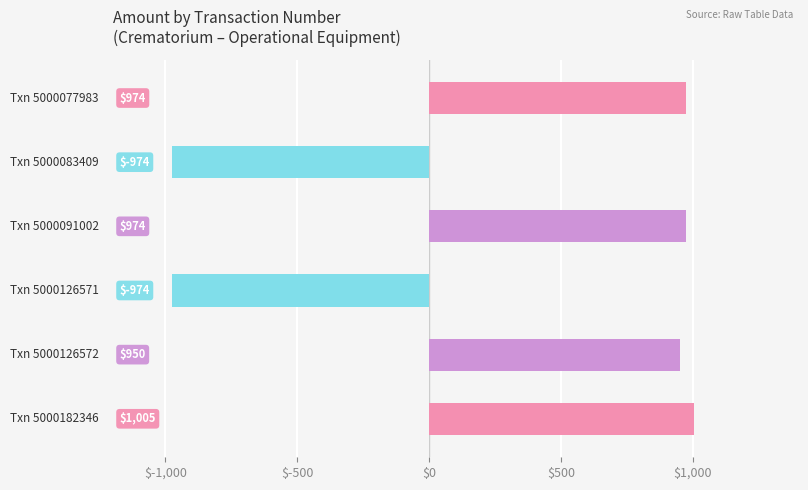

Reading bottom to top, transcribe all the data shown in this chart.

1005	950	-974	974	-974	974